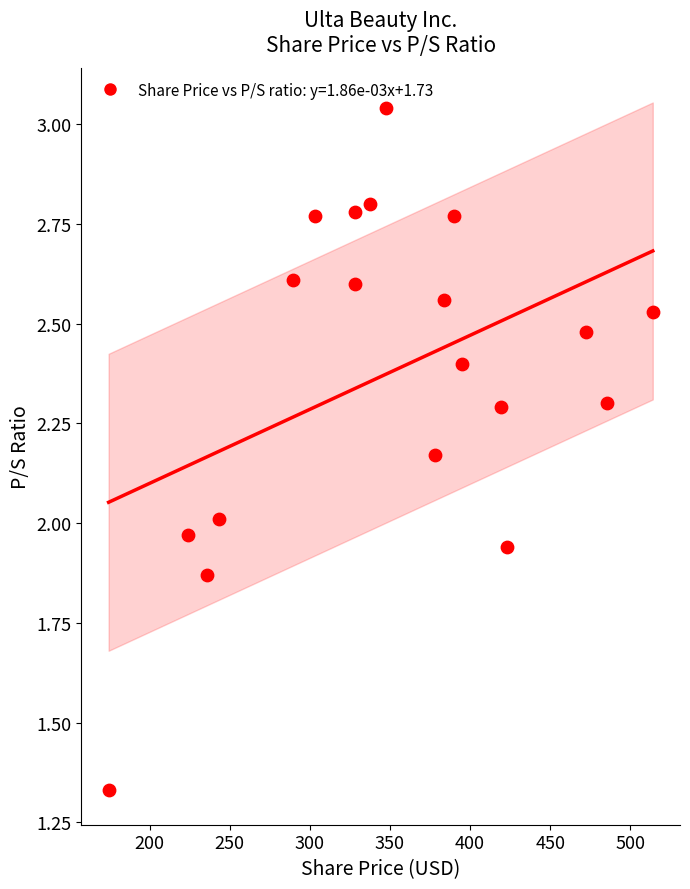

What is the range of Y values (max minus min)?

1.7